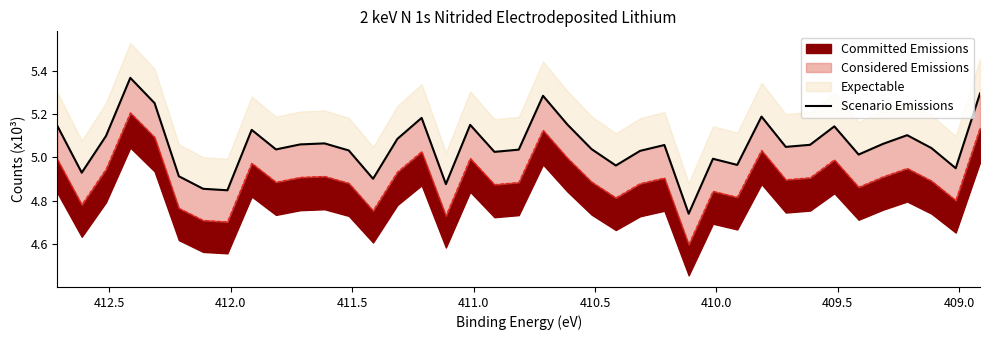

The value at 24 is 2.5. True or false?

False